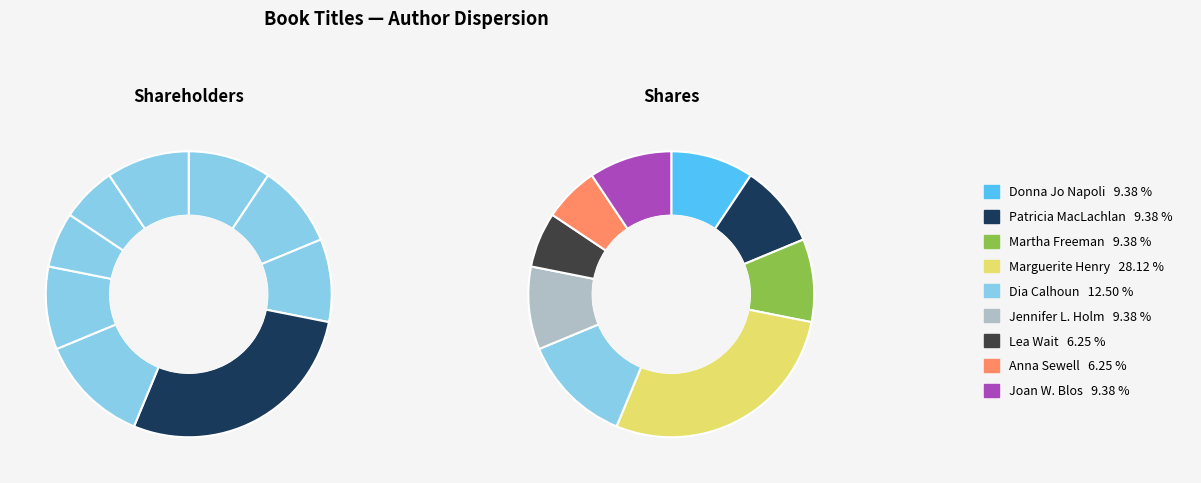

Is there a majority slice in this chart?

No